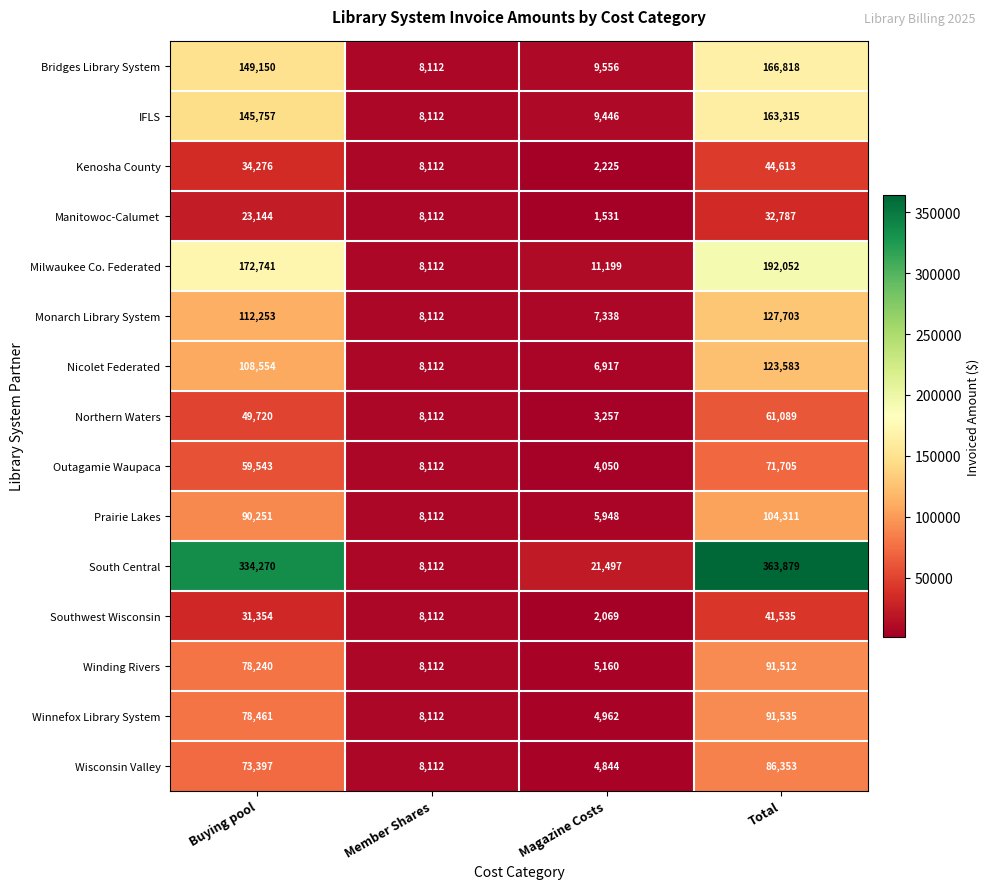

How many data points in South Central are less than 334270?

2